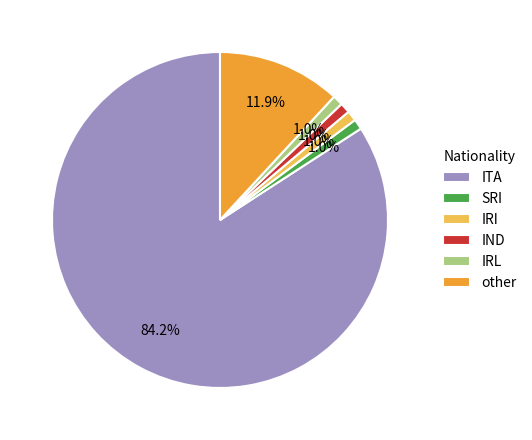

What percentage is the other slice, to the nearest percent?

12%